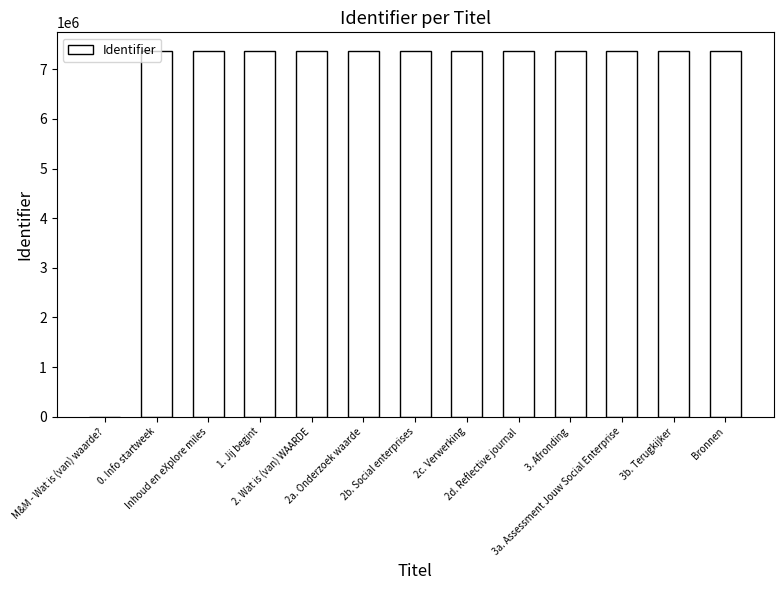

Approximately how many times larger is the value at 3a. Assessment Jouw Social Enterprise compared to 2b. Social enterprises?

1.0